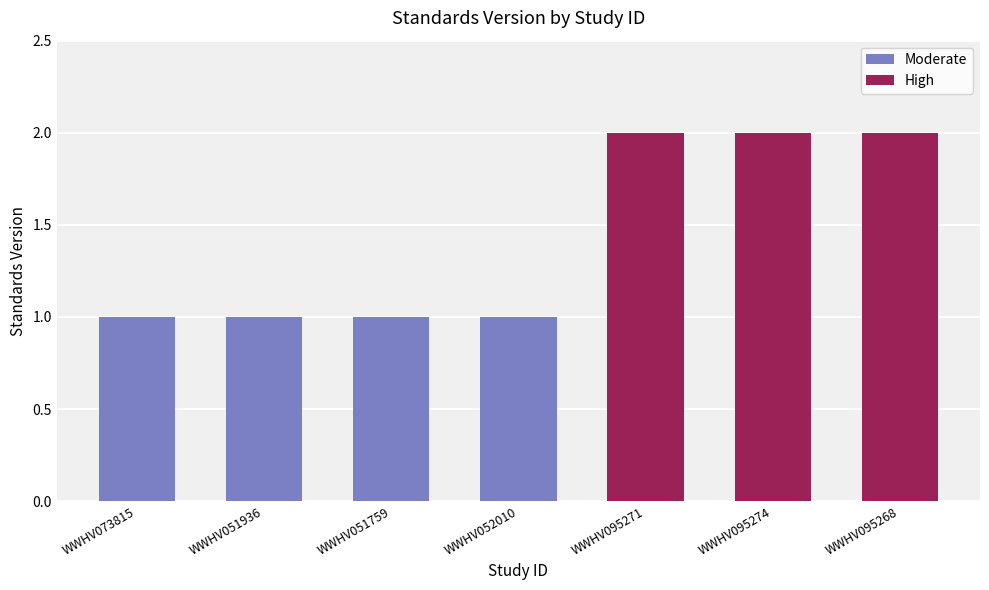

What is the total value across all series at WWHV073815?

1